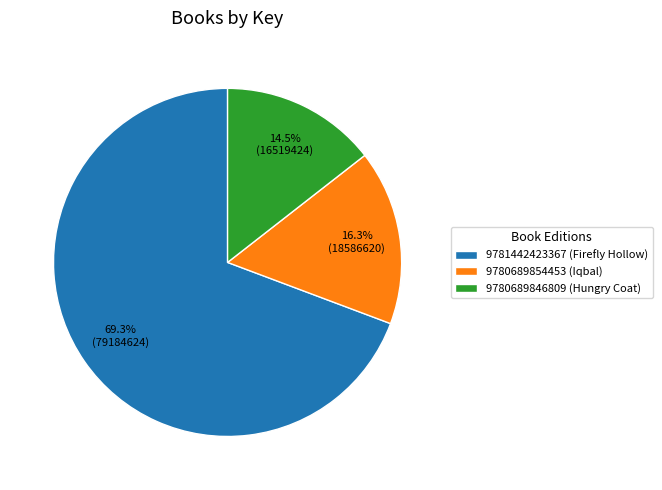

To the nearest percent, what percentage of the pie is 9780689854453 (Iqbal)?

16%